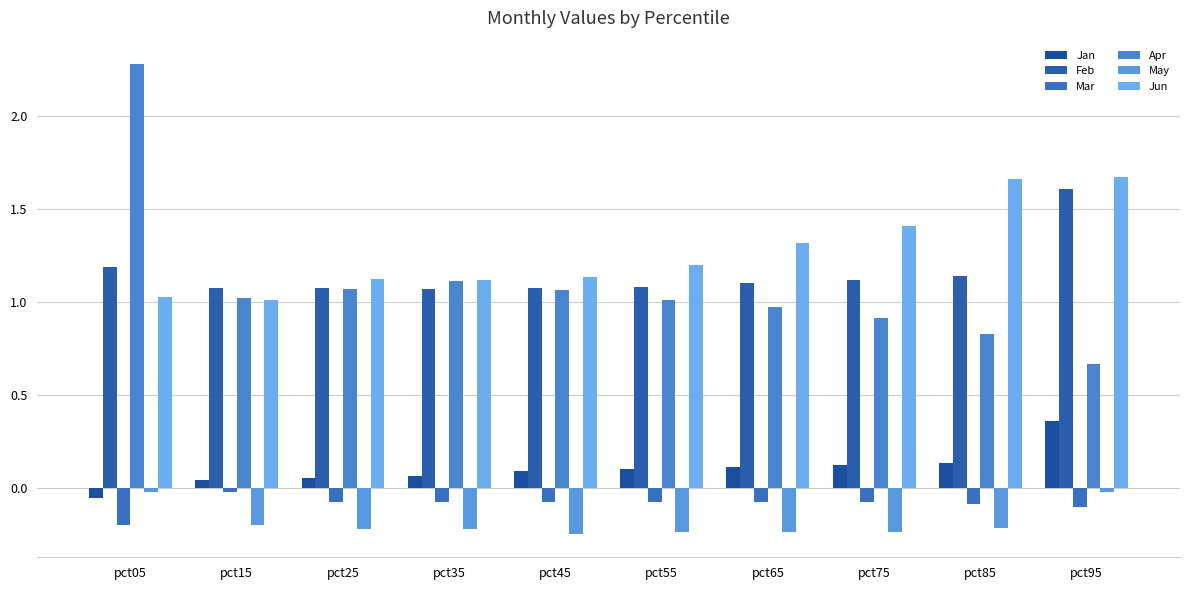

What are all the series names shown in the legend?

Jan, Feb, Mar, Apr, May, Jun